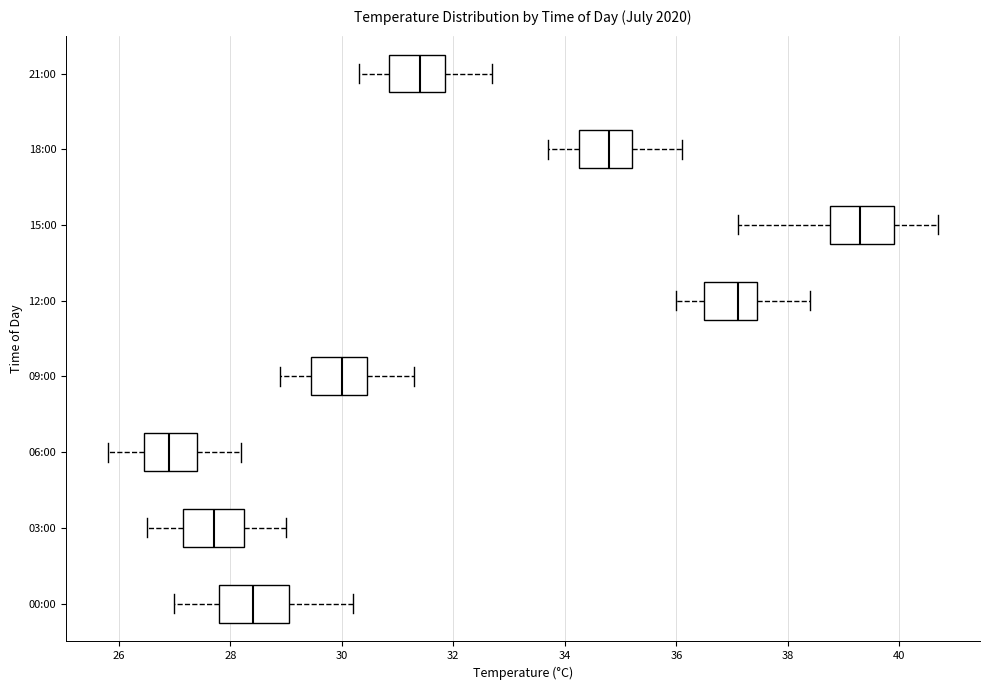

Which box has the furthest to the left median line?

06:00